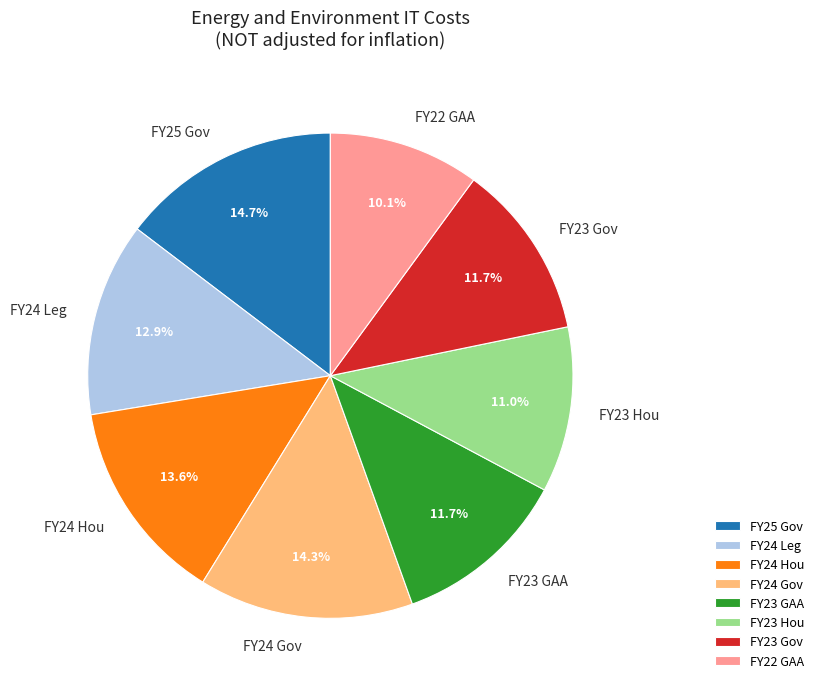

Approximately how many times larger is the value at FY25 Gov compared to FY22 GAA?

1.5